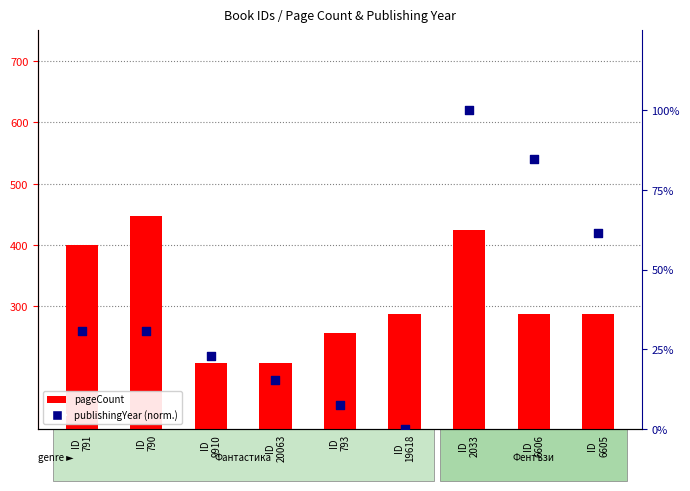

Which series contains the lowest Y value?

publishingYear (normalized)